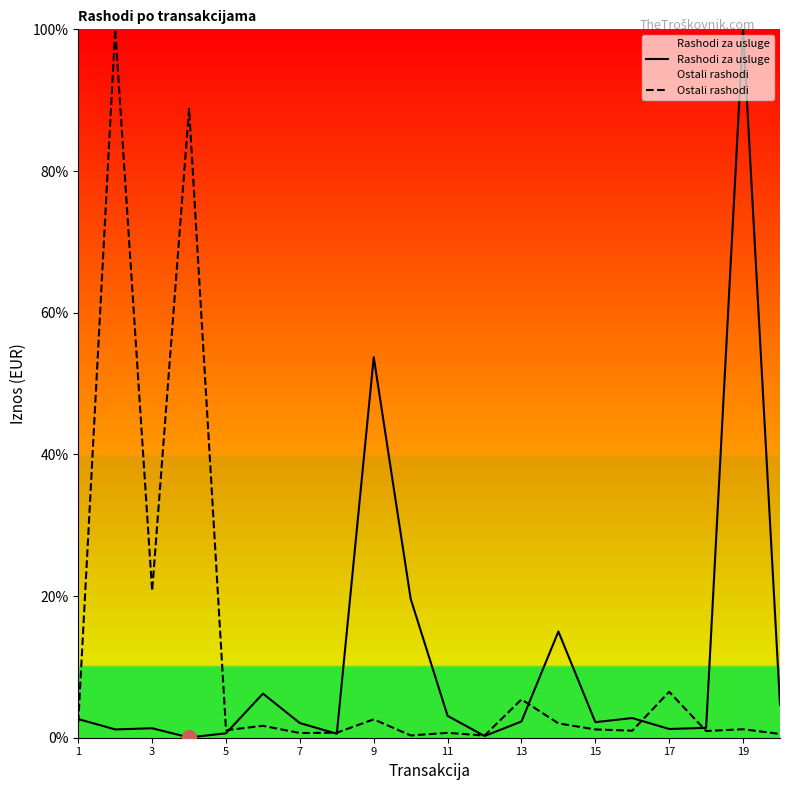

Rank the series at 19 from lowest to highest value.

Ostali rashodi, Rashodi za usluge